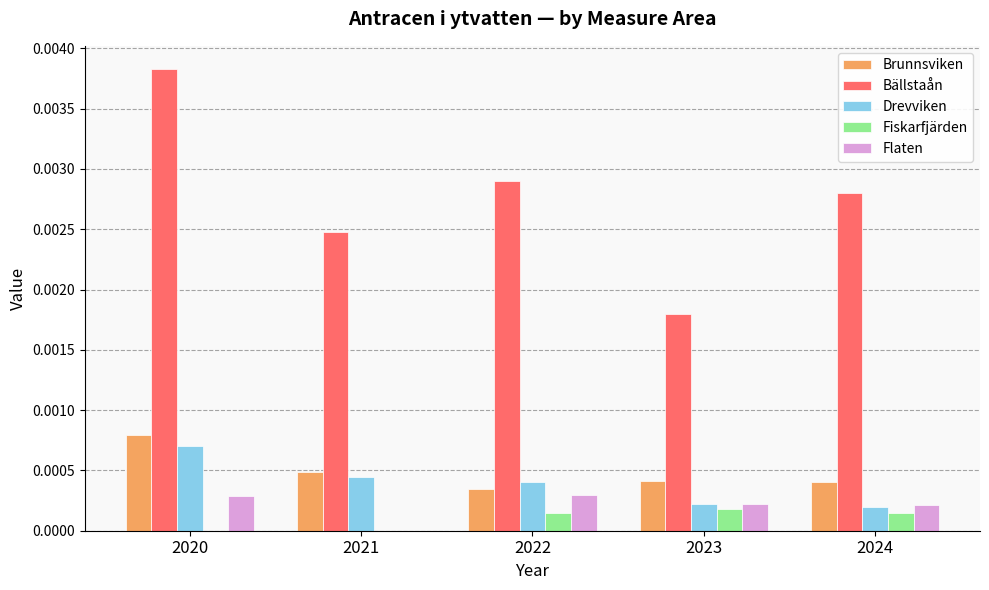

Are the bars horizontal?

No